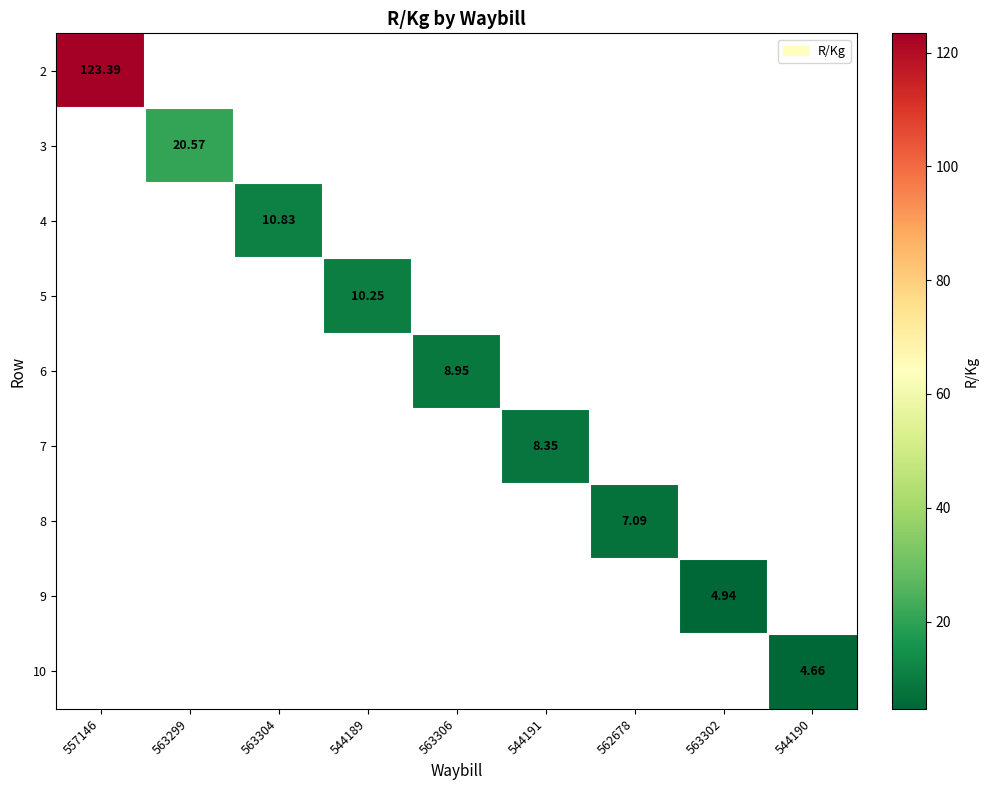

Count the number of data series in this chart.

9